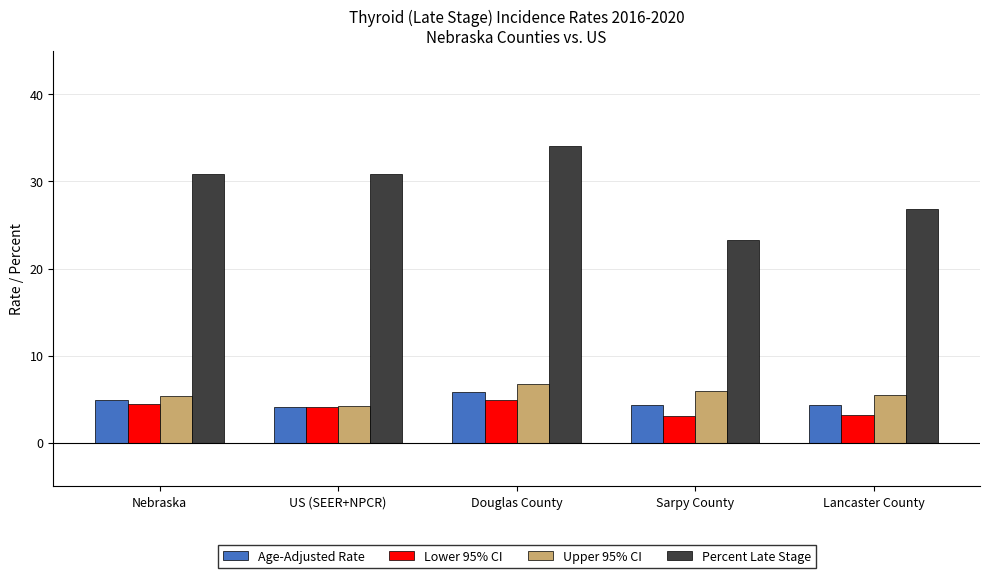

Which series has the largest total across all categories?

Percent Late Stage